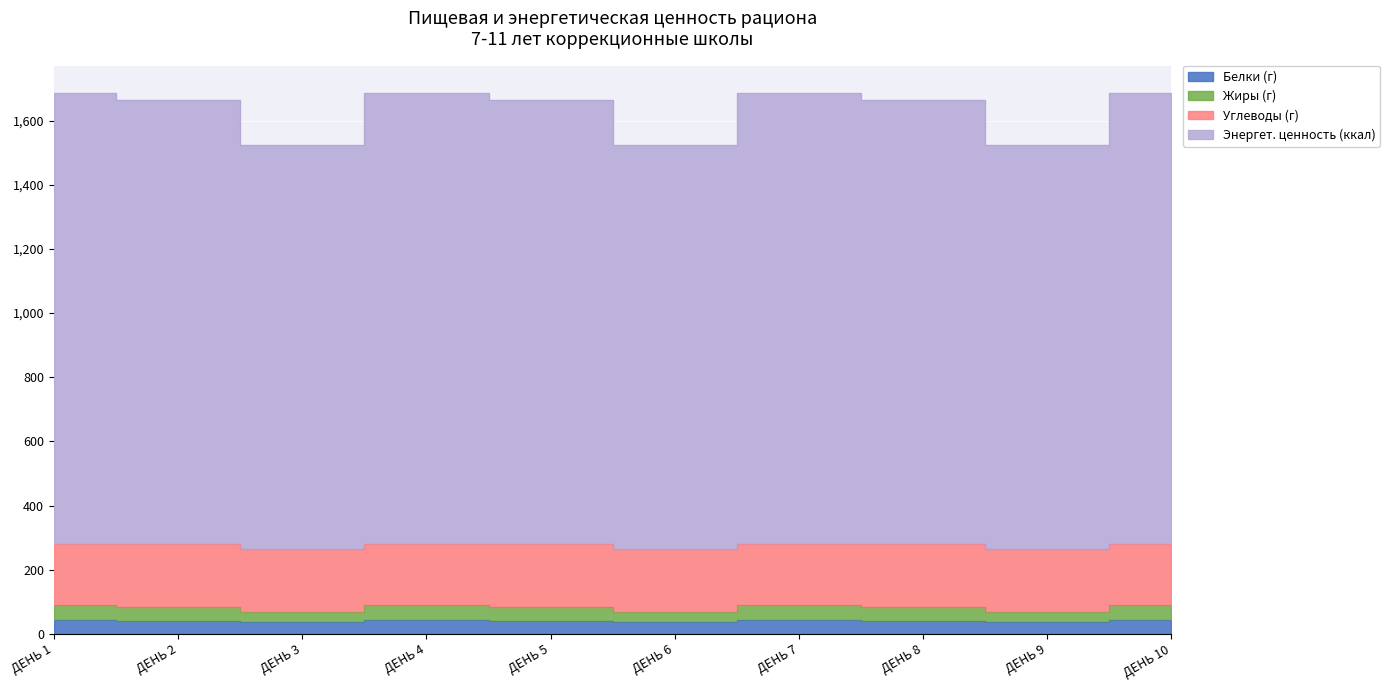

Where is the first local minimum for Энергет. ценность (ккал)?

ДЕНЬ 3